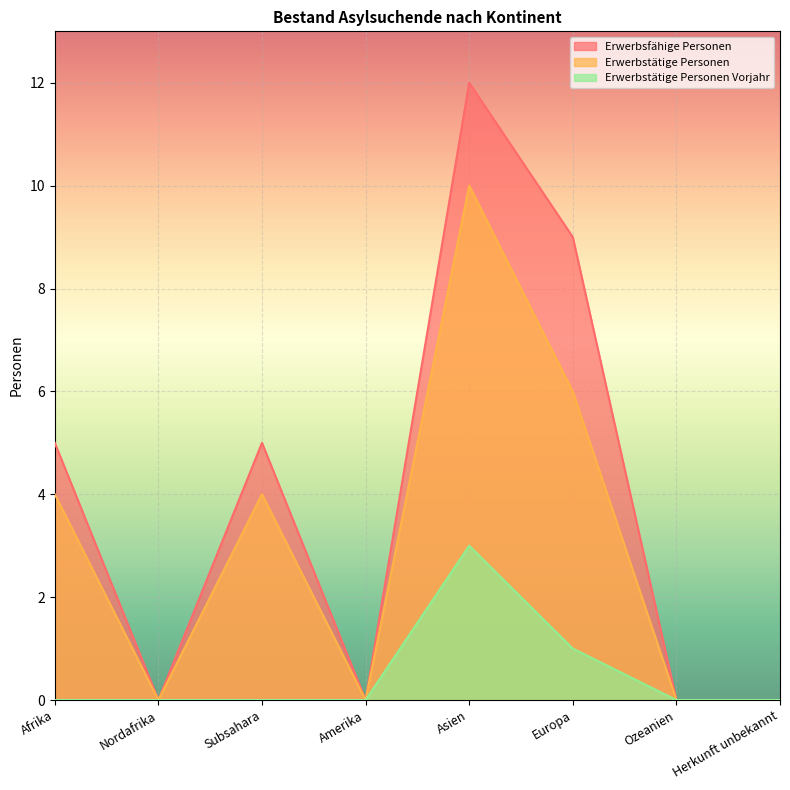

At which category is the sum across all series the highest?

Asien